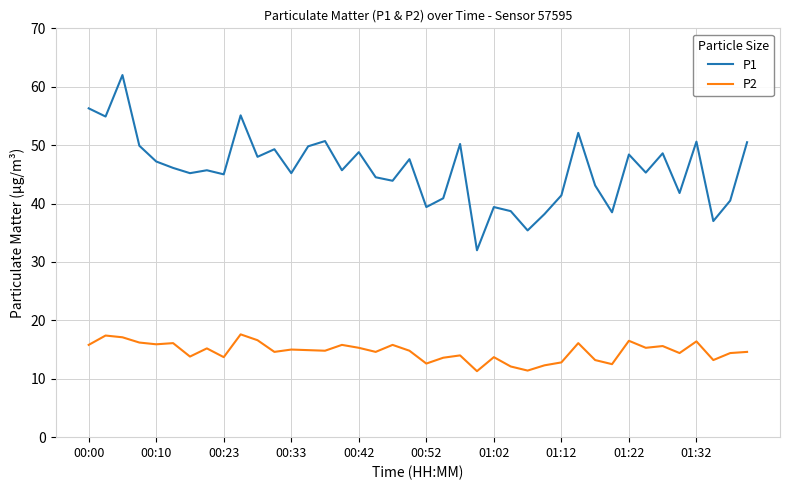

What is the difference between the maximum and minimum values in the P1 series?

30.0